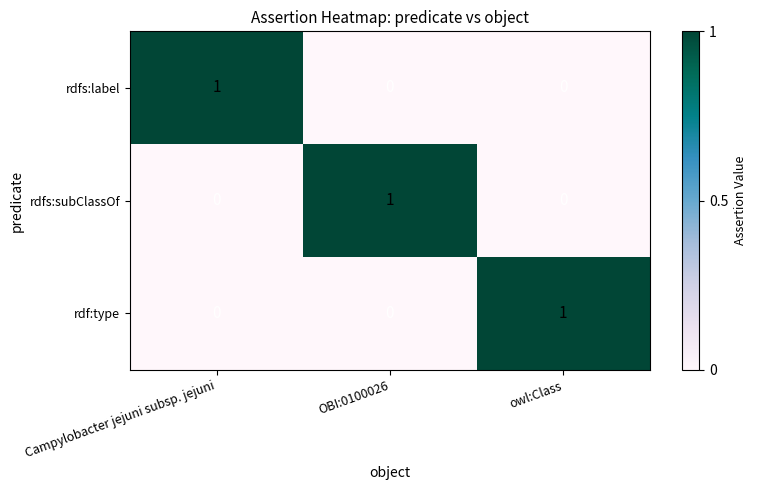

How many rdf:type values are between 0 and 1?

3